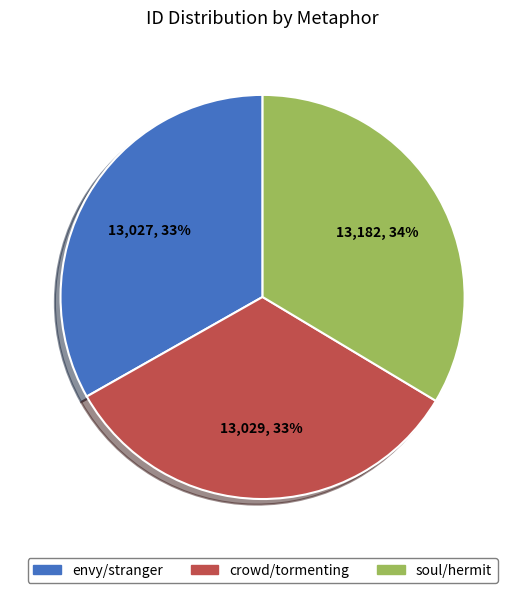

Is the sum of envy/stranger and soul/hermit greater than half?

Yes